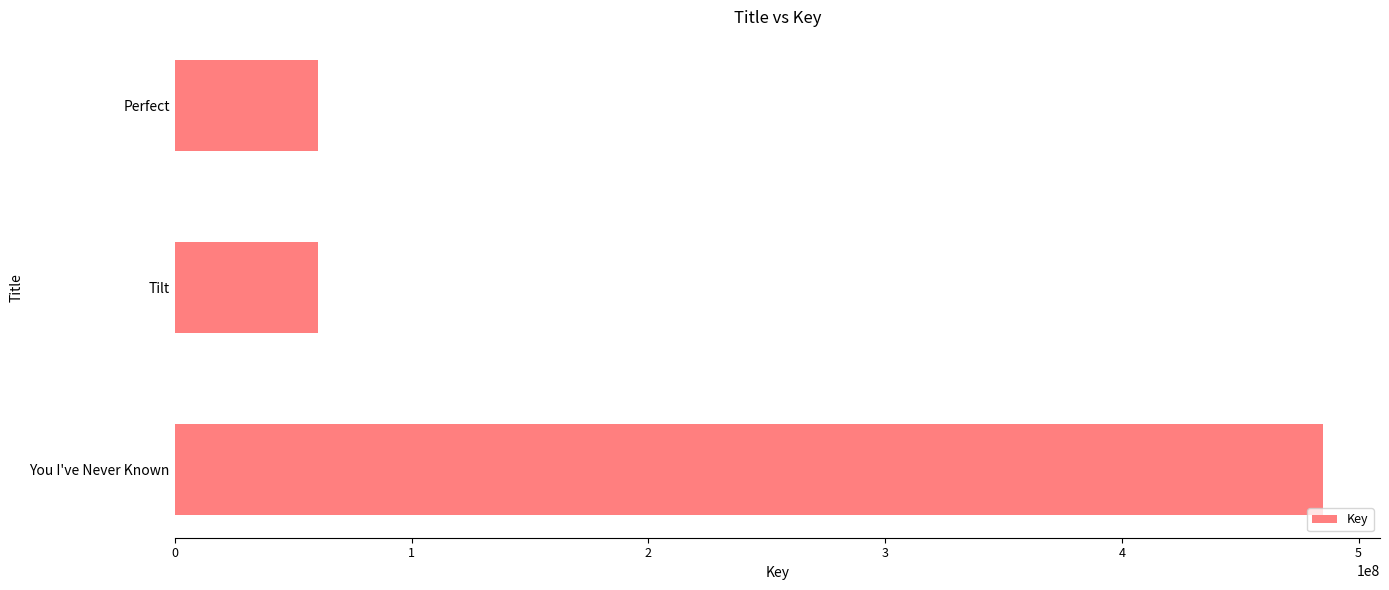

Which label corresponds to the largest value in the chart?

You I've Never Known